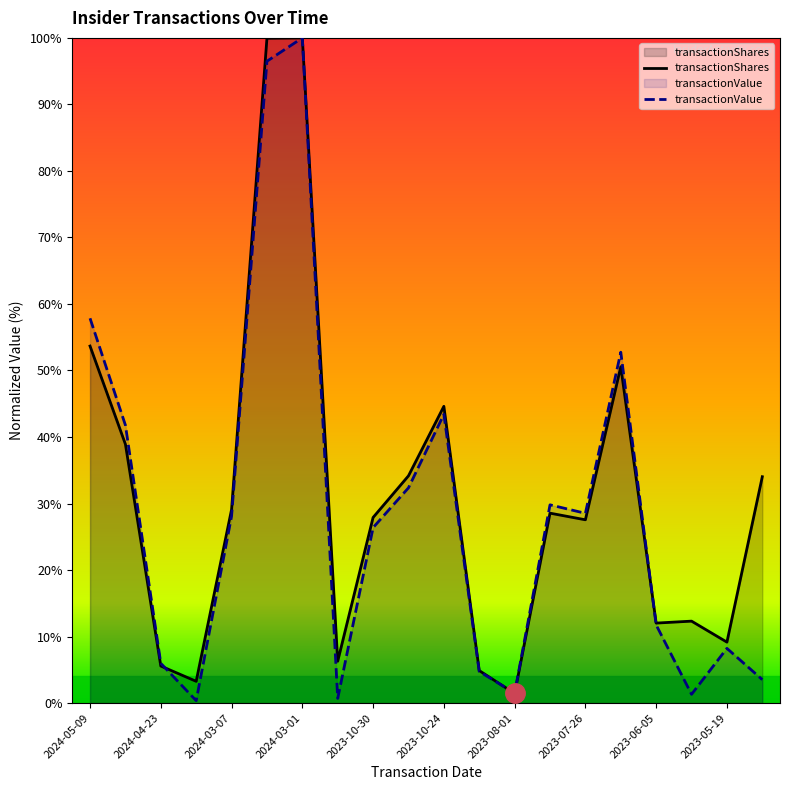

Is the value of transactionShares at 2023-10-24 greater than the value of transactionValue at 2023-10-24?

Yes